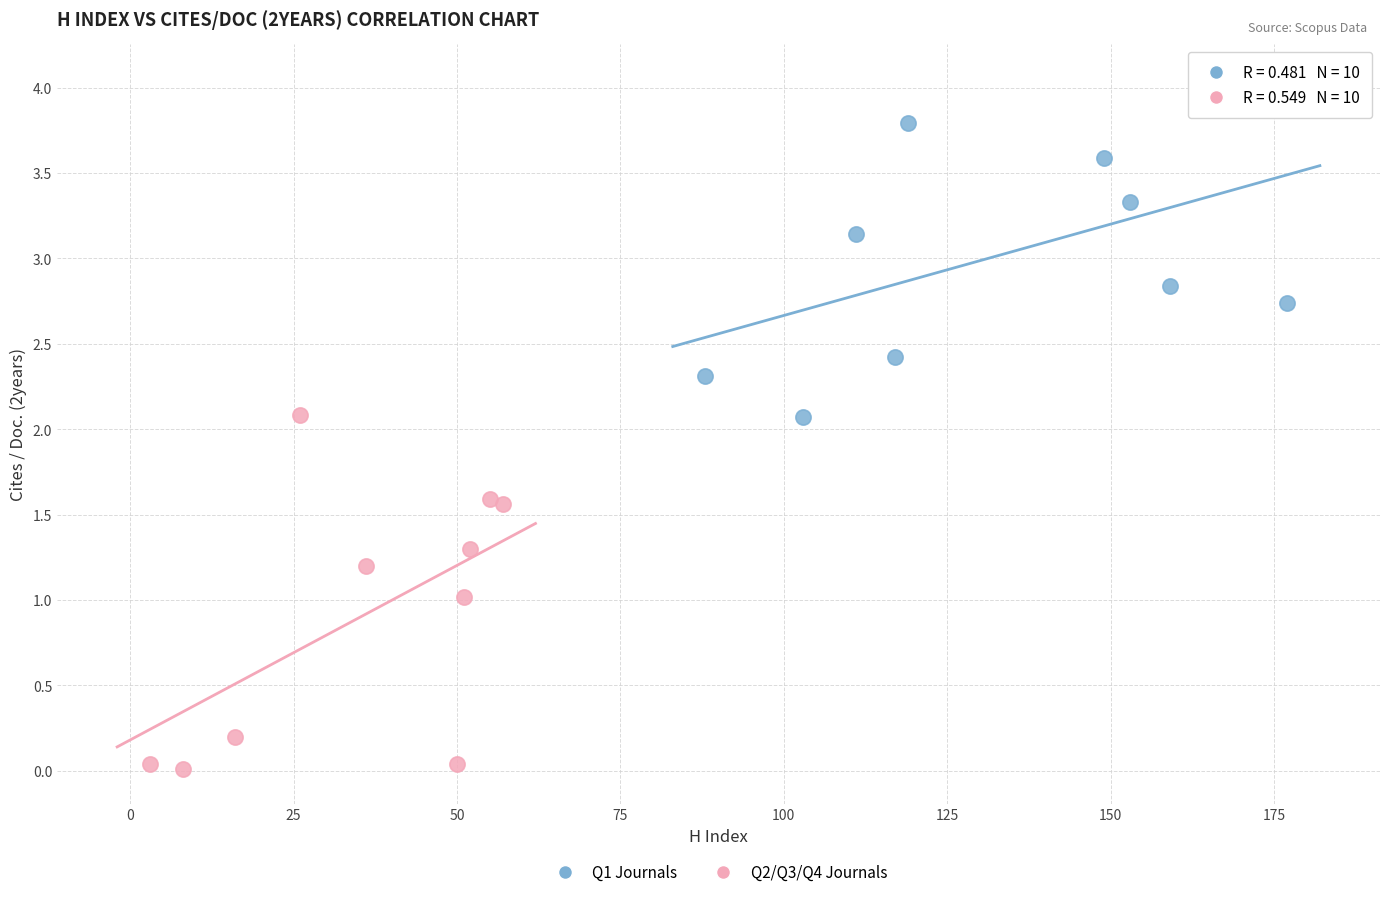

Which series has the largest Y range (max minus min)?

Q2/Q3/Q4 Journals